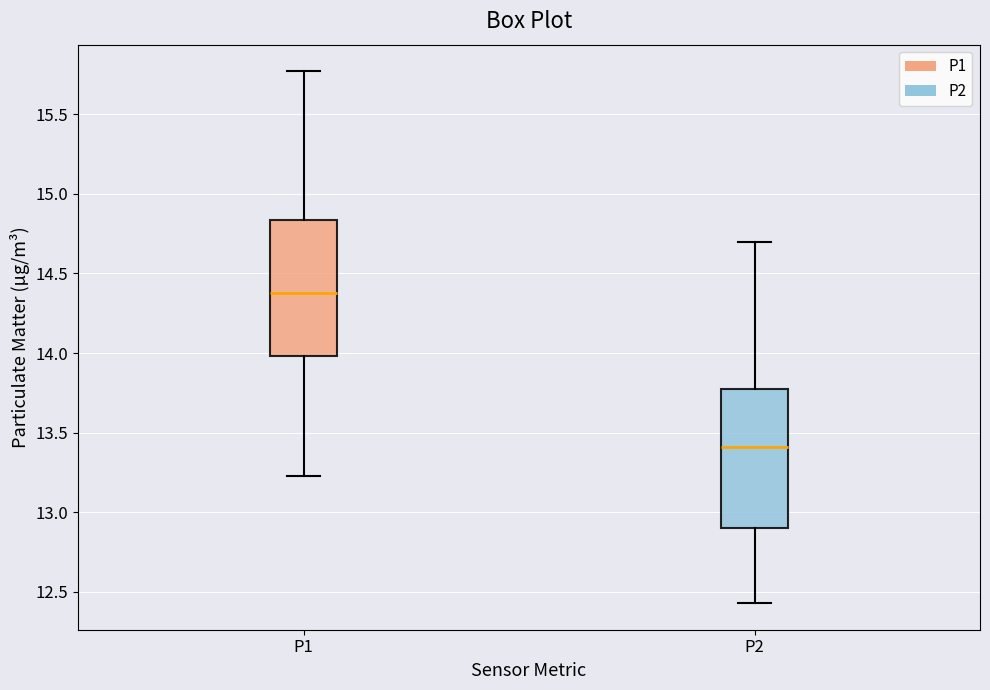

Where does the upper whisker of the box for P2 end on the y-axis? The values are not printed on the chart, so give them approximately, as read against the axis.

14.70